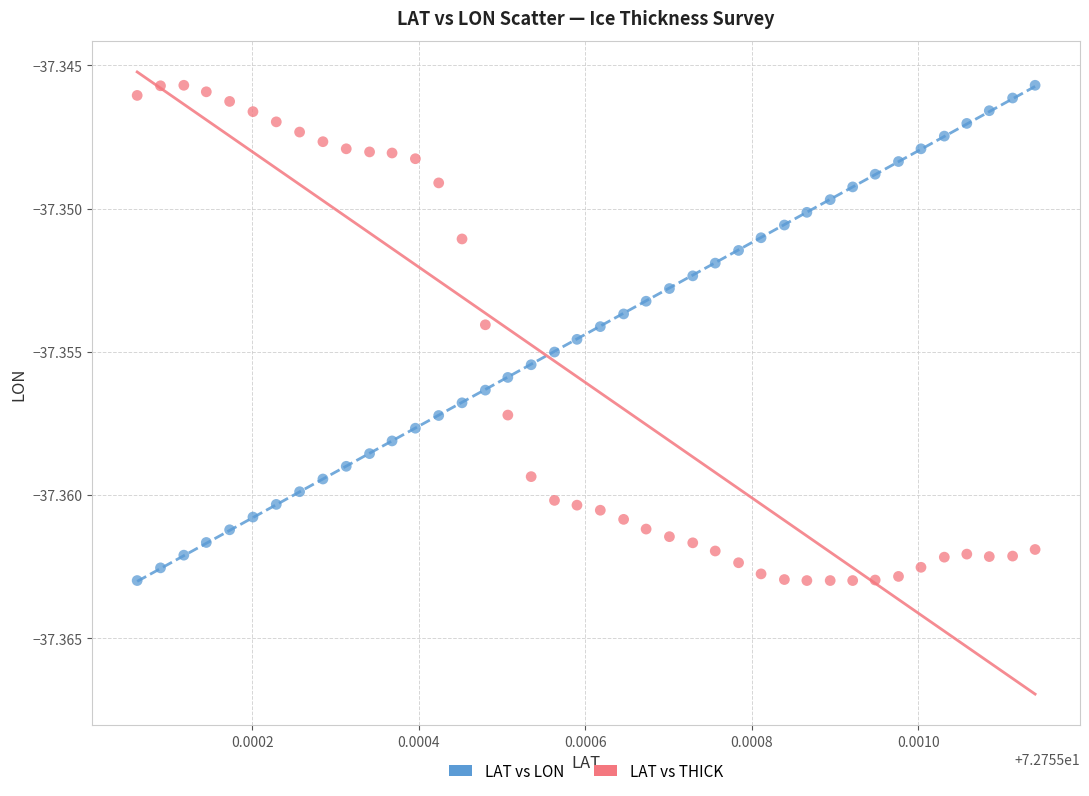

How many data points are displayed?

80